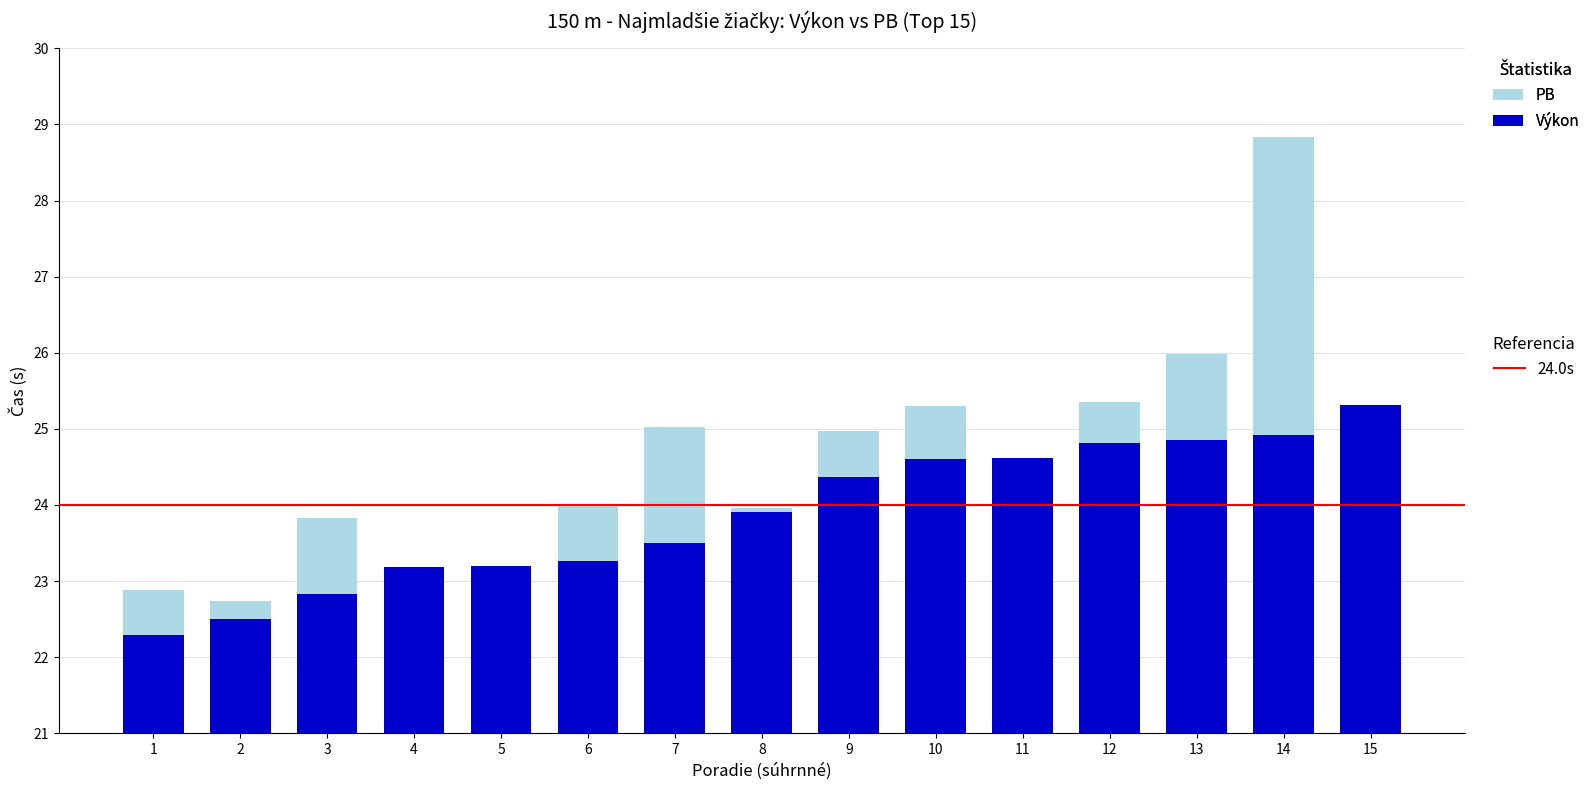

What are all the series names shown in the legend?

Výkon, PB